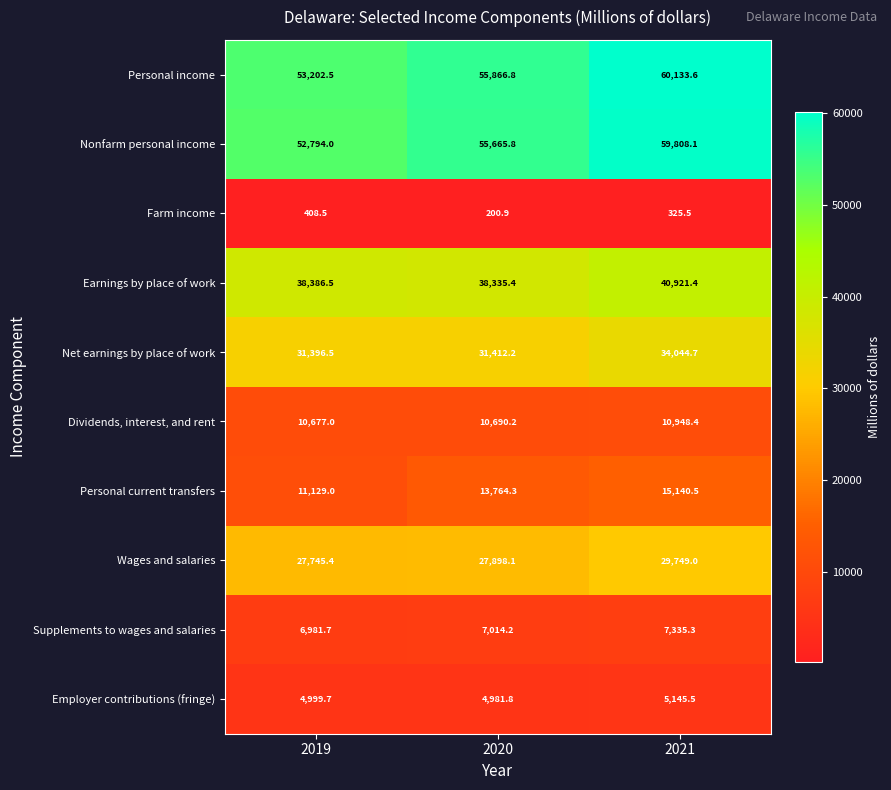

At 2020, list the series in order from largest to smallest.

Personal income, Nonfarm personal income, Earnings by place of work, Net earnings by place of work, Wages and salaries, Personal current transfers, Dividends, interest, and rent, Supplements to wages and salaries, Employer contributions (fringe), Farm income